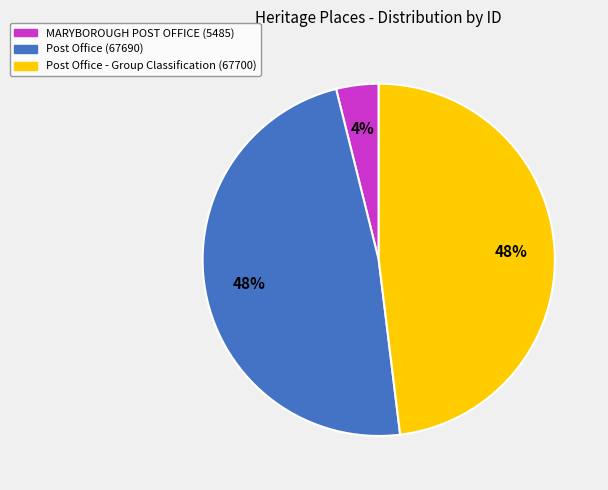

Is there a majority slice in this chart?

No